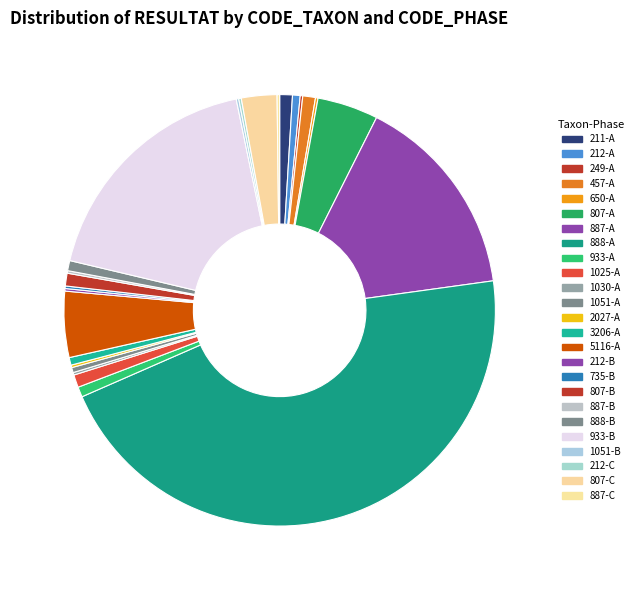

What is the largest slice in the pie chart?

888-A